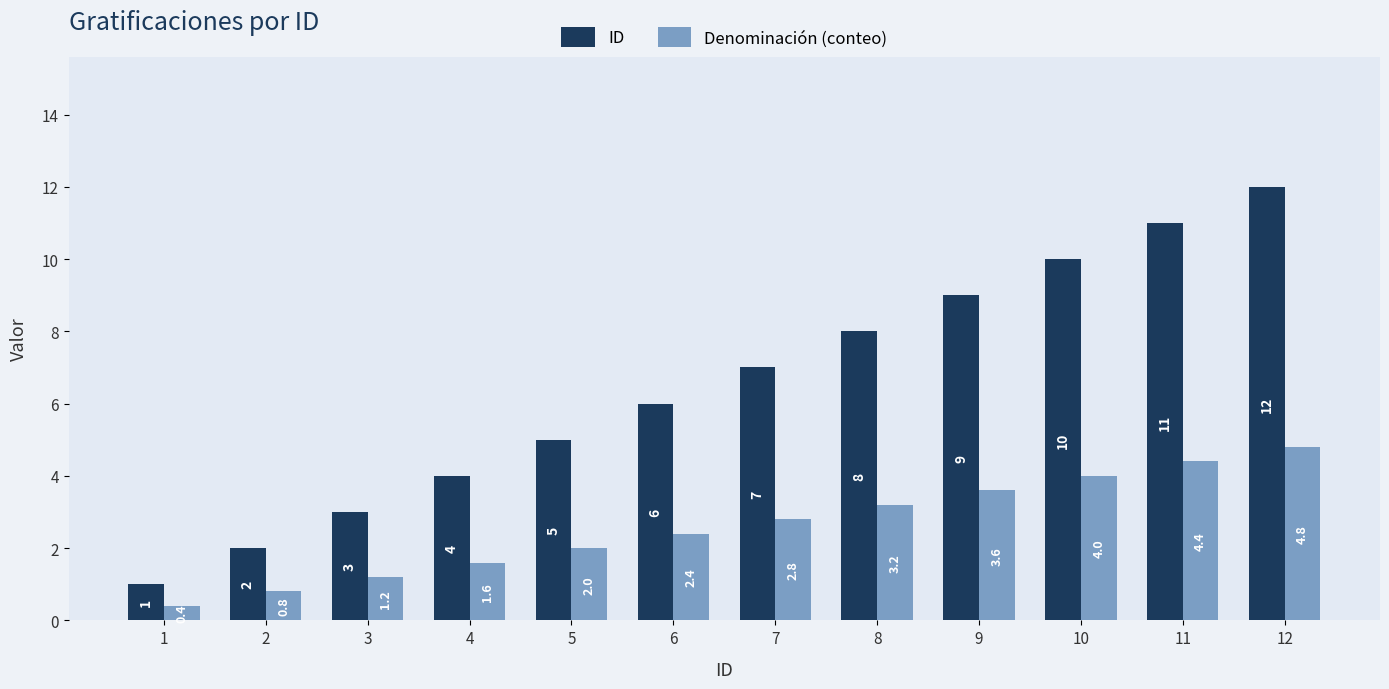

What is the smallest value displayed?

0.4